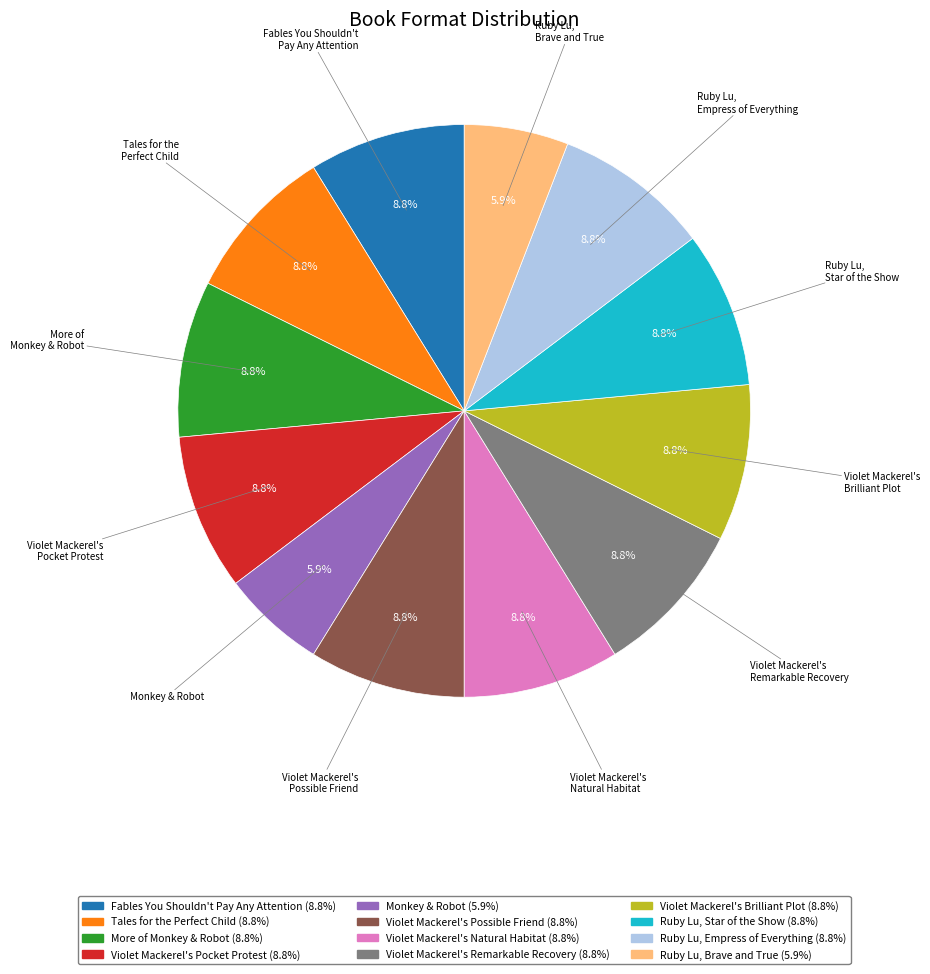

To the nearest percent, what is the difference between the Monkey & Robot and Violet Mackerel's Pocket Protest slice percentages?

3%